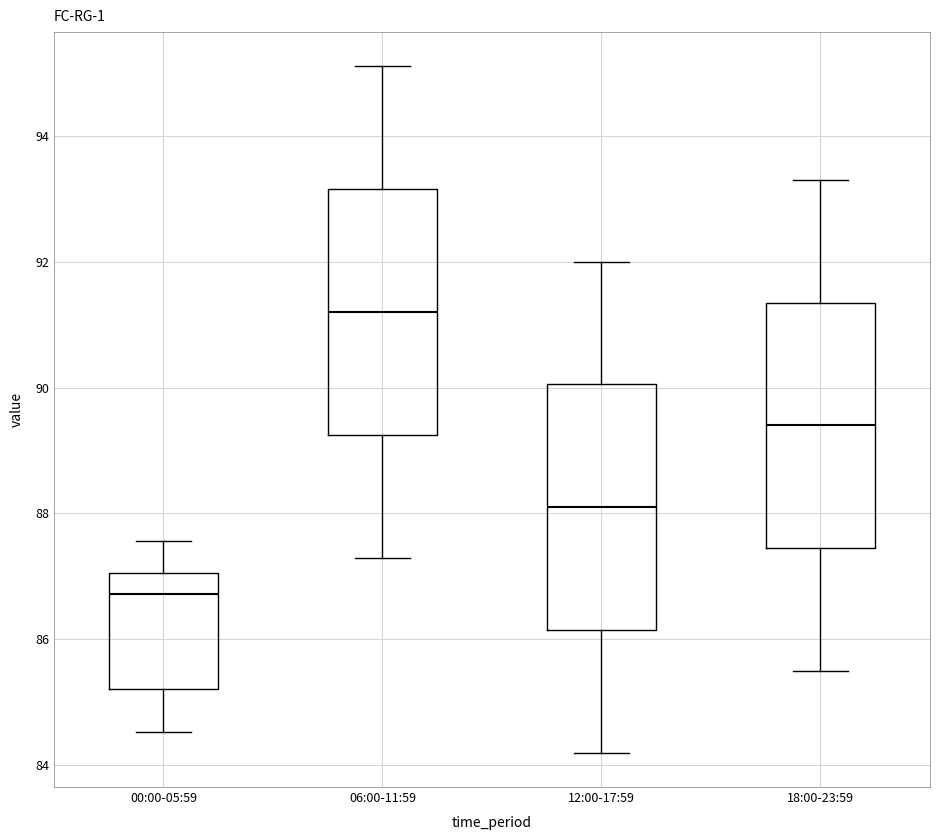

Where does the lower whisker of the box for 06:00-11:59 end on the y-axis? The values are not printed on the chart, so give them approximately, as read against the axis.

87.4